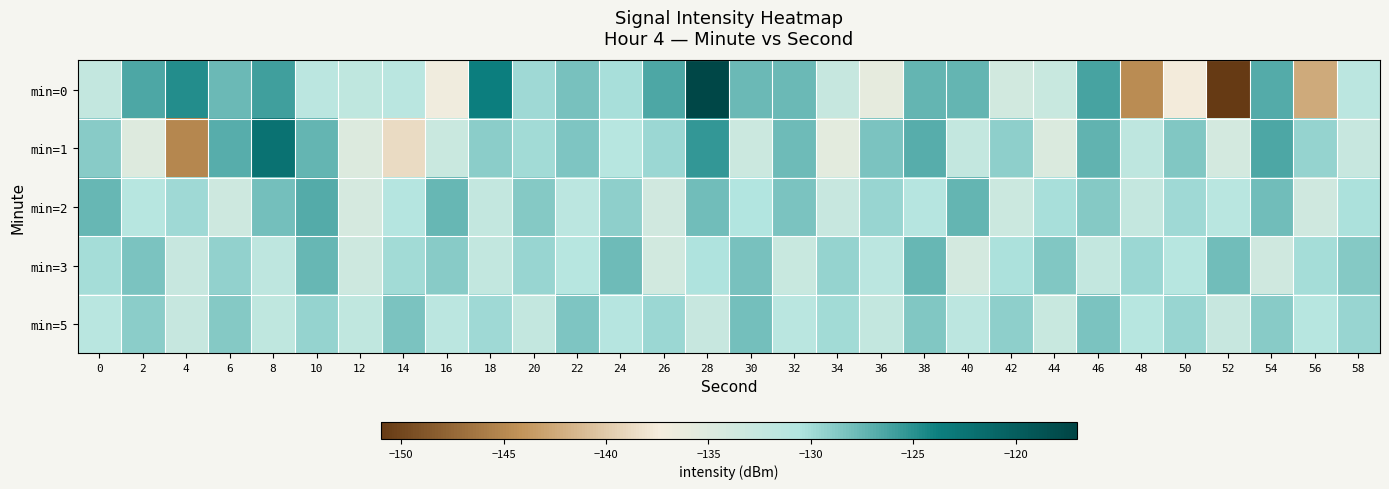

At 16, list the series in order from smallest to largest.

min=0, min=1, min=5, min=3, min=2